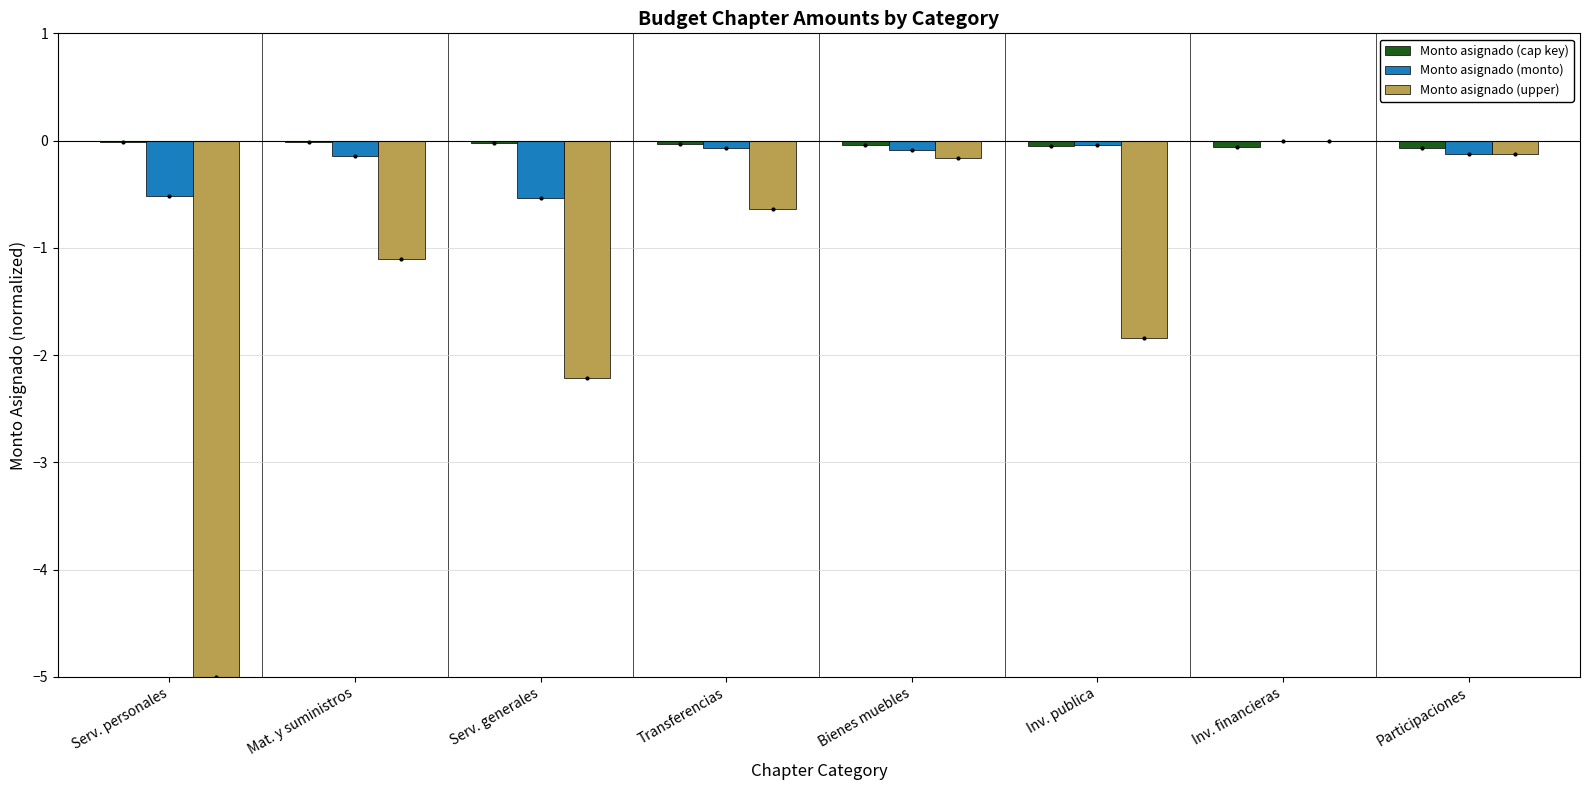

What is the sum of all Monto asignado (upper) values?

-11.1